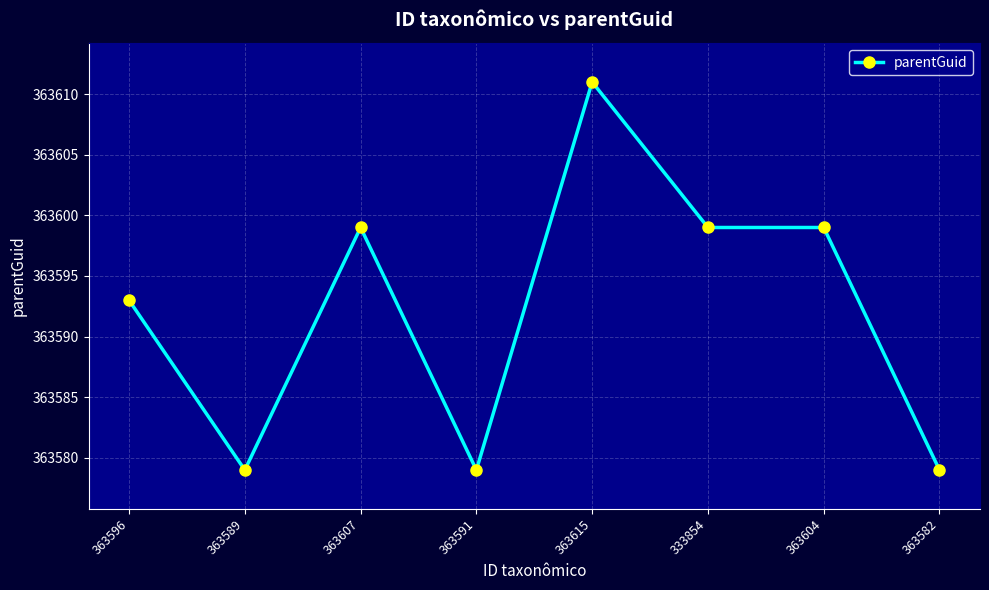

Reading right to left, transcribe all the data shown in this chart.

363579	363599	363599	363611	363579	363599	363579	363593